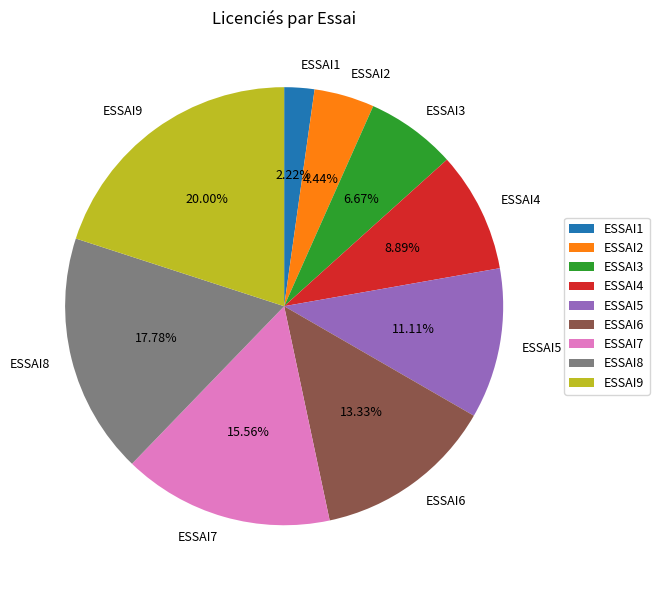

To the nearest percent, what is the combined percentage of ESSAI8 and ESSAI1?

20%